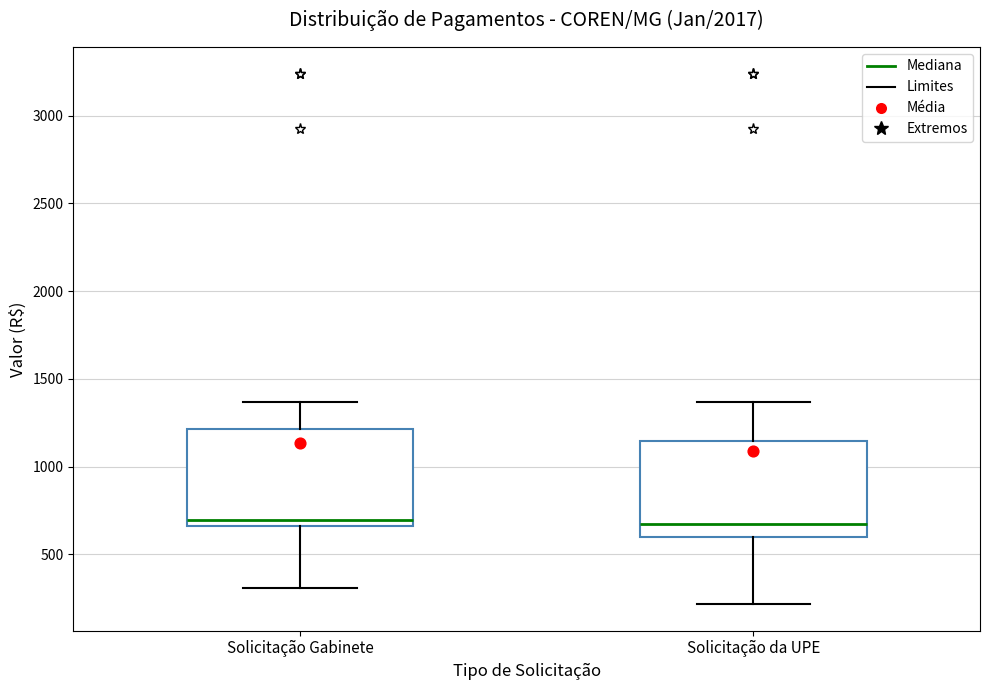

Reading left to right, transcribe this box plot: for each box, give where its median line is, the range the box spans, and where its two whiskers end, as read against the y-axis. The values are not printed on the chart, so give them approximately, as read against the axis.

Solicitação Gabinete: median 700, box 650 to 1200, whiskers 300 to 1350
Solicitação da UPE: median 700, box 600 to 1150, whiskers 200 to 1350